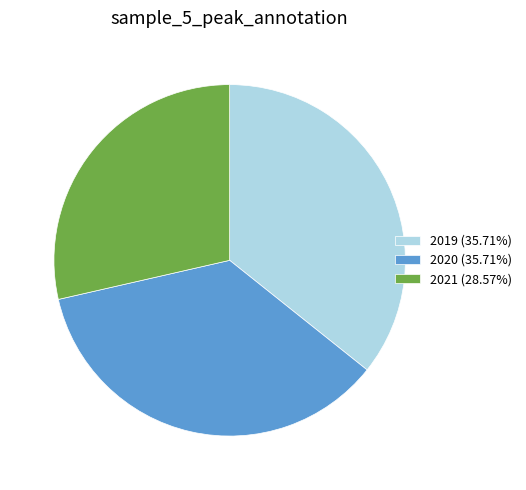

Is 2020 (35.71%) the majority of the pie?

No